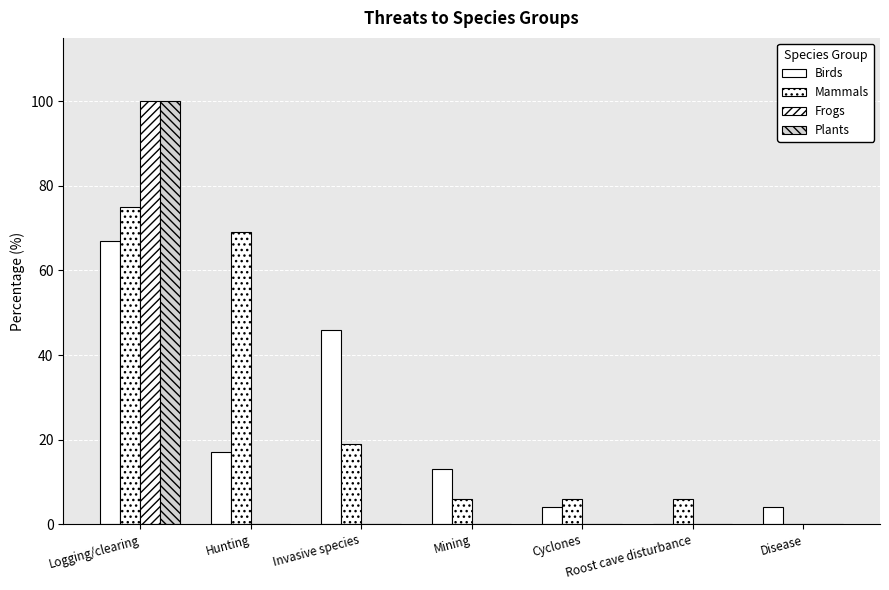

How many values in Birds are above zero?

6